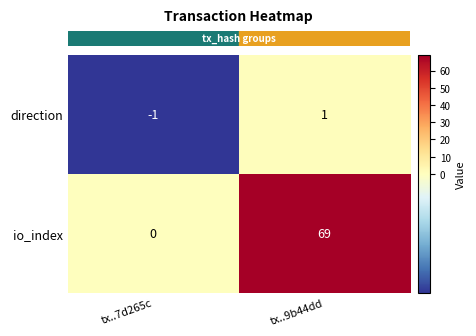

Reading left to right, list all the values displayed in this chart.

direction: tx..7d265c=-1	tx..9b44dd=1
io_index: tx..7d265c=0	tx..9b44dd=69